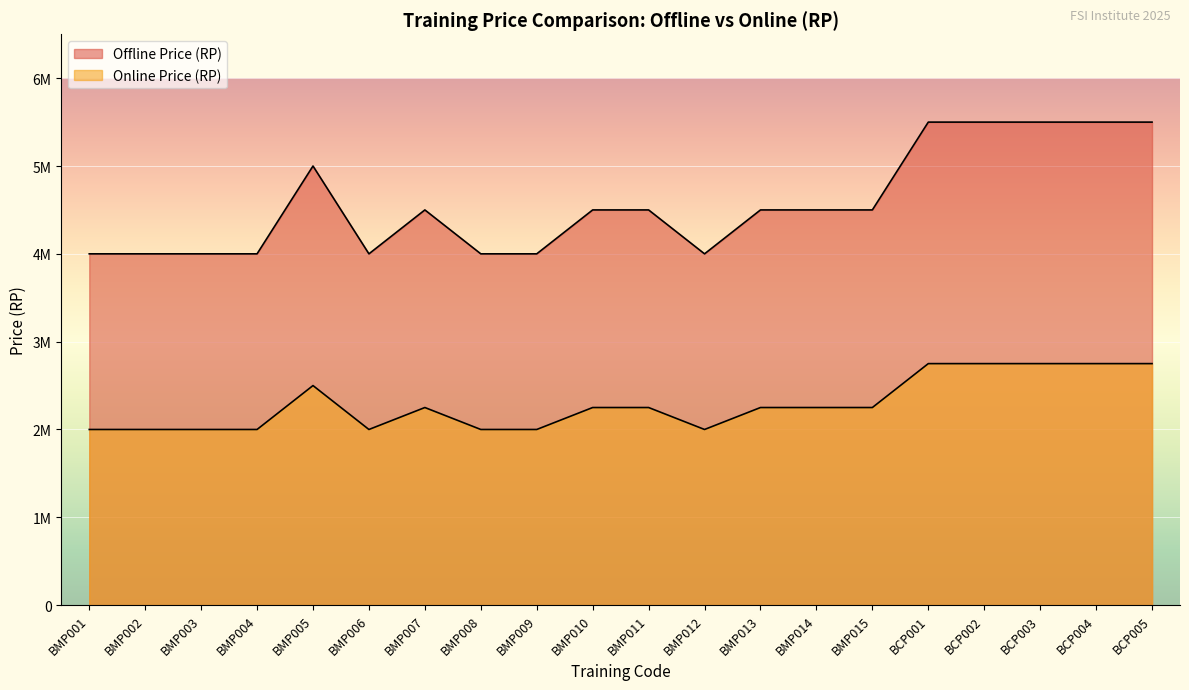

List the series in order of their overall mean, lowest first.

Online Price (RP), Offline Price (RP)